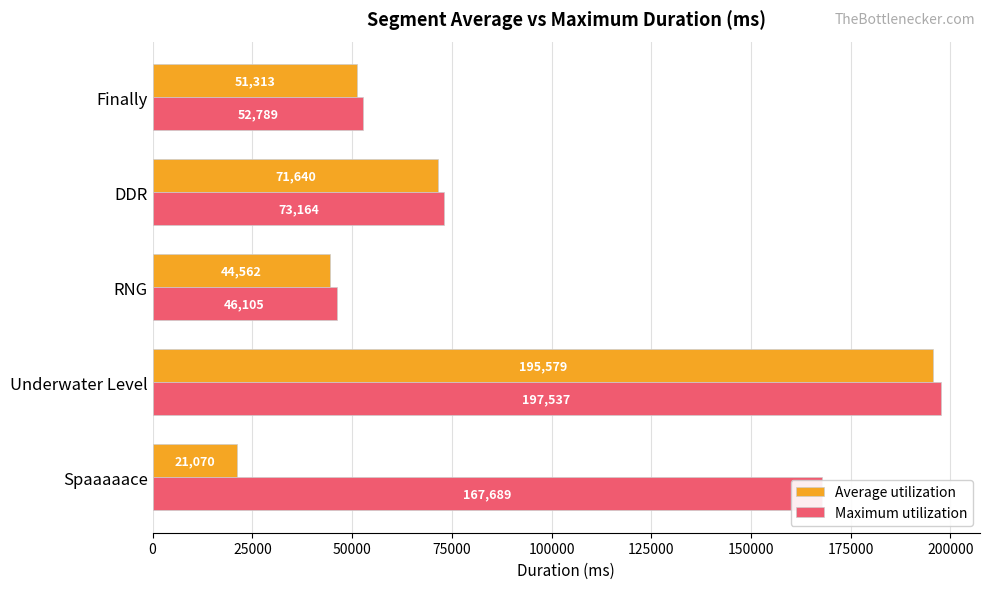

How many series are shown in this chart?

2